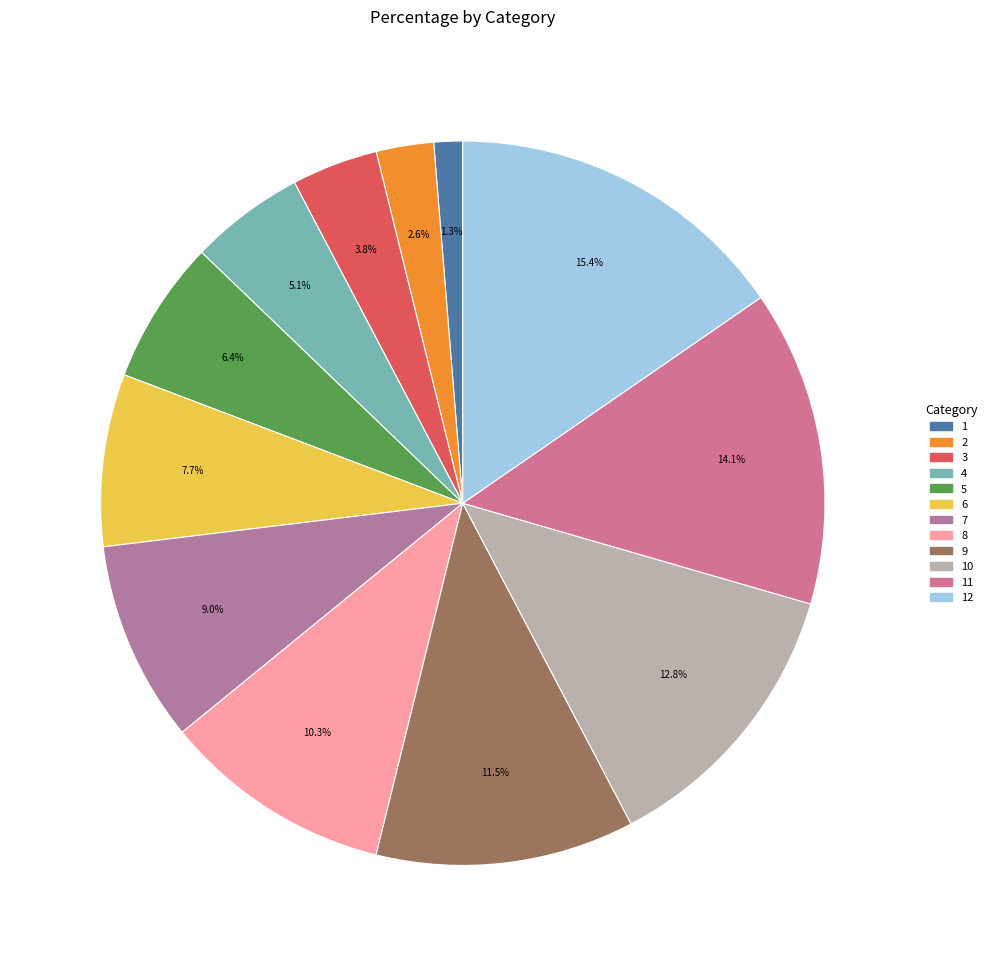

What is the largest slice in the pie chart?

12